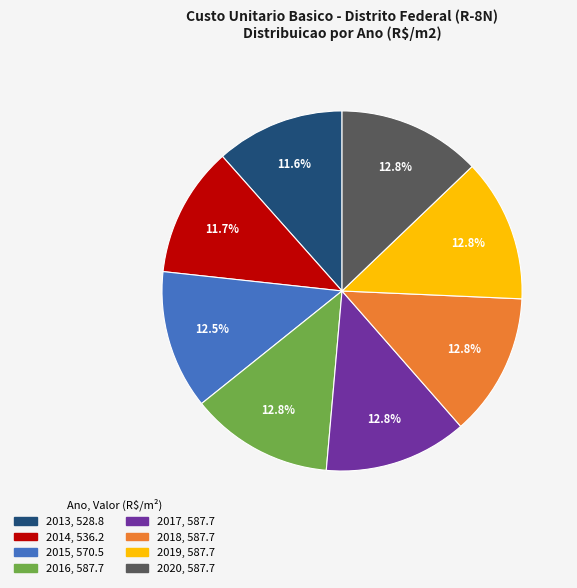

What is the ratio of the value at 2020 to the value at 2015?

1.0